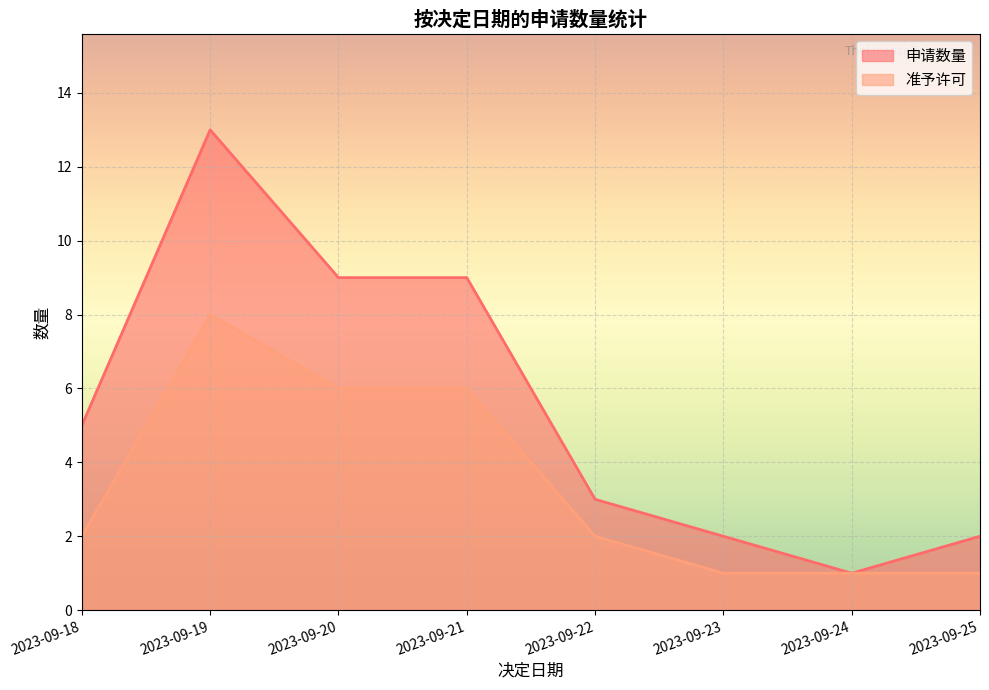

True or false: 准予许可 and 申请数量 cross at least once.

False